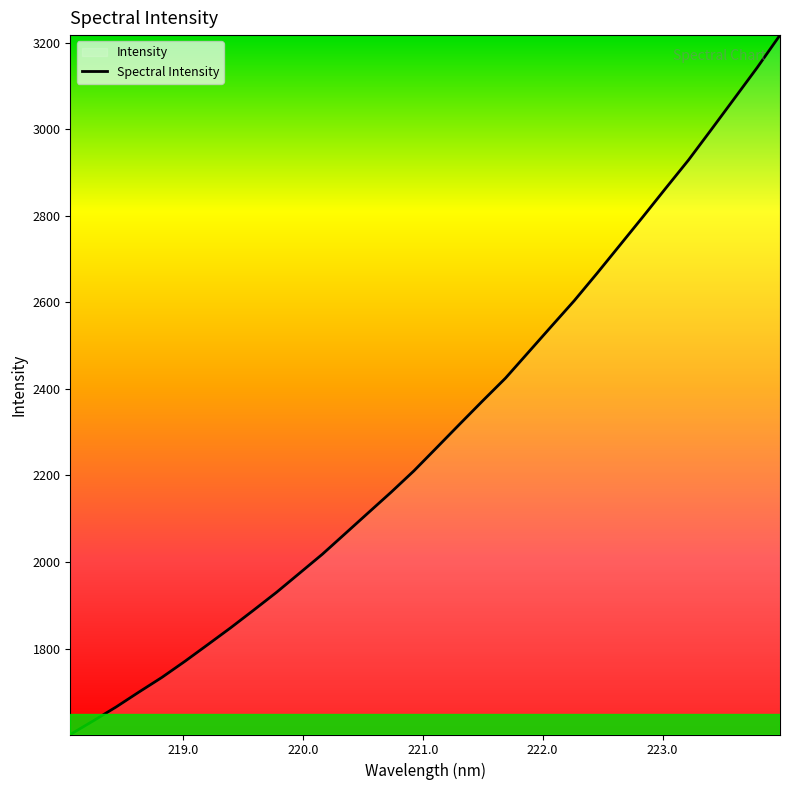

What is the maximum value shown in the chart?

3217.6